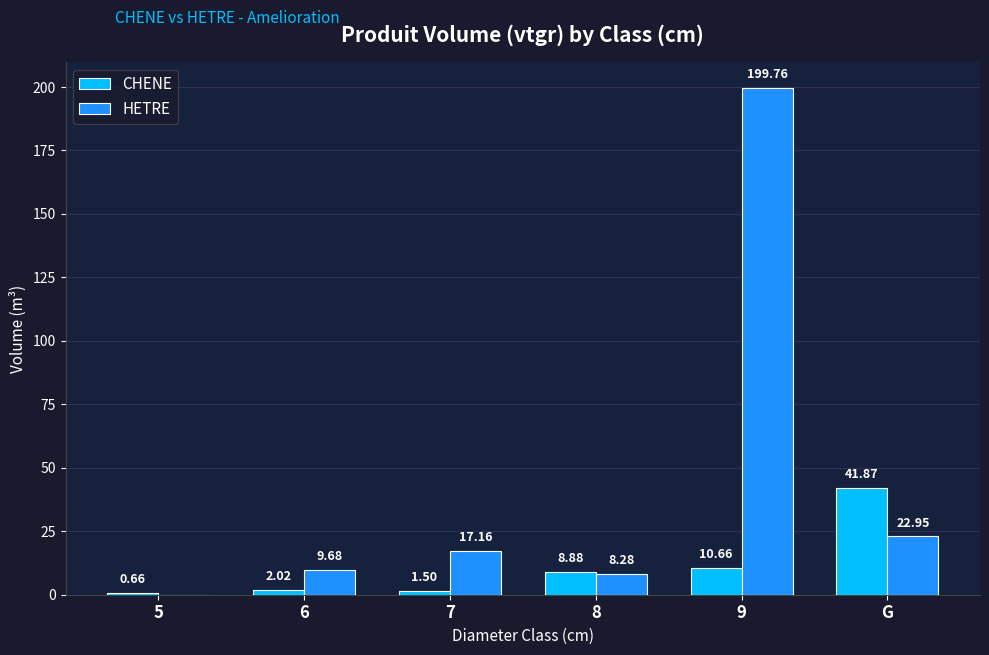

Between 6 and 7, which series saw the biggest shift?

HETRE